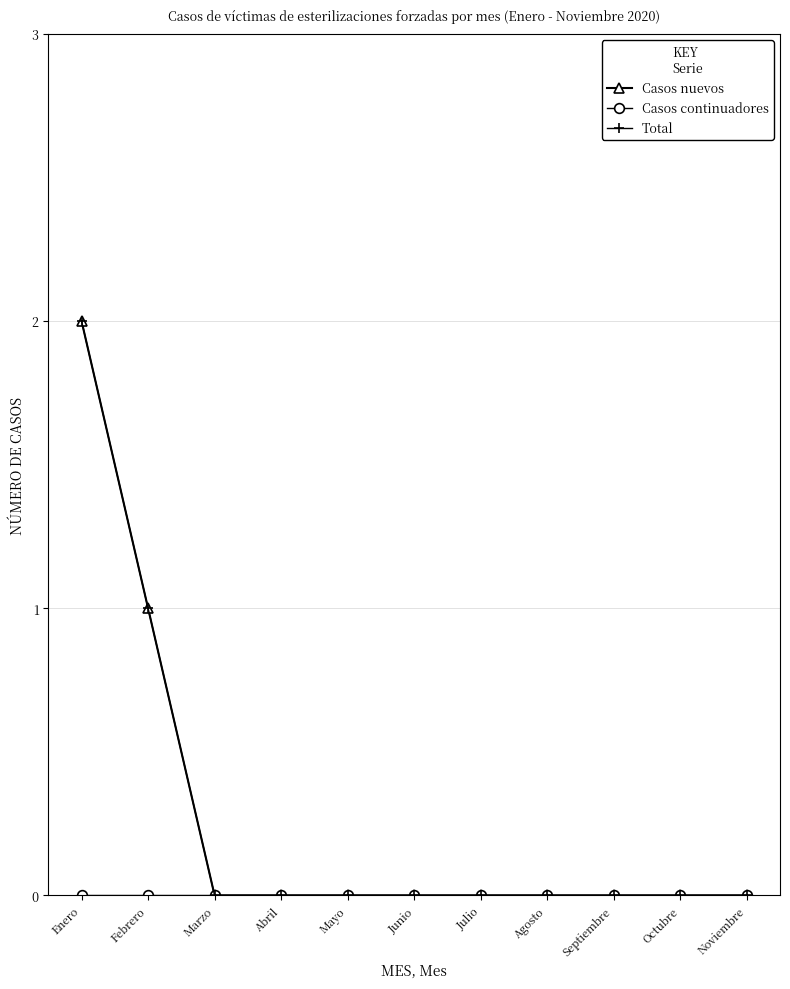

True or false: Casos continuadores and Casos nuevos cross at least once.

False